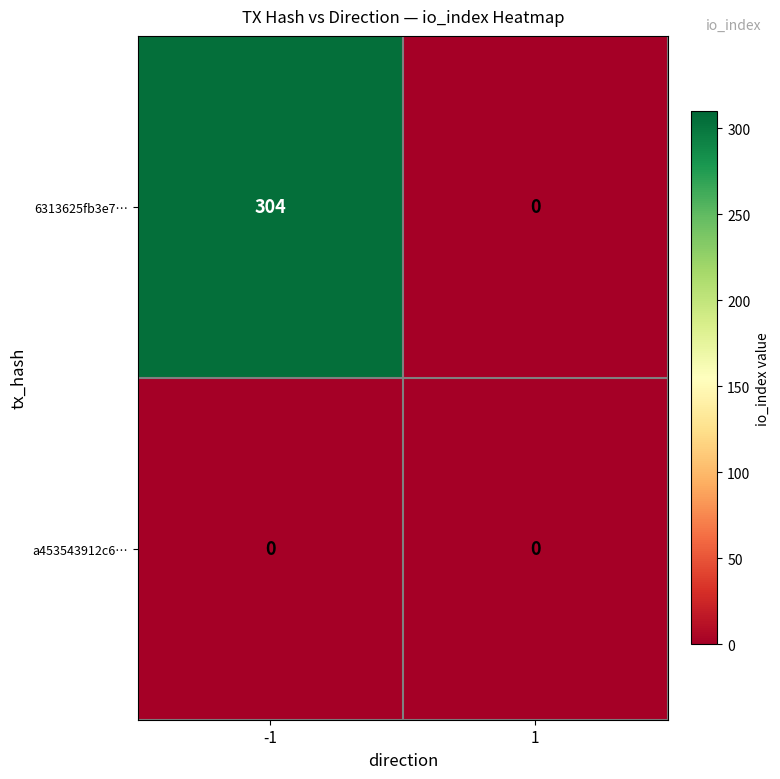

Rank the categories by 6313625fb3e7… value from highest to lowest.

-1, 1